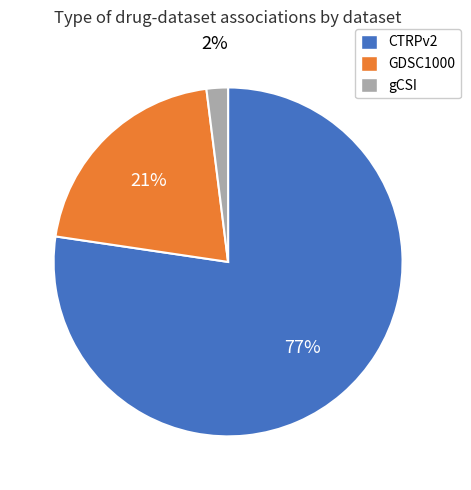

How many slices are in this pie chart?

3